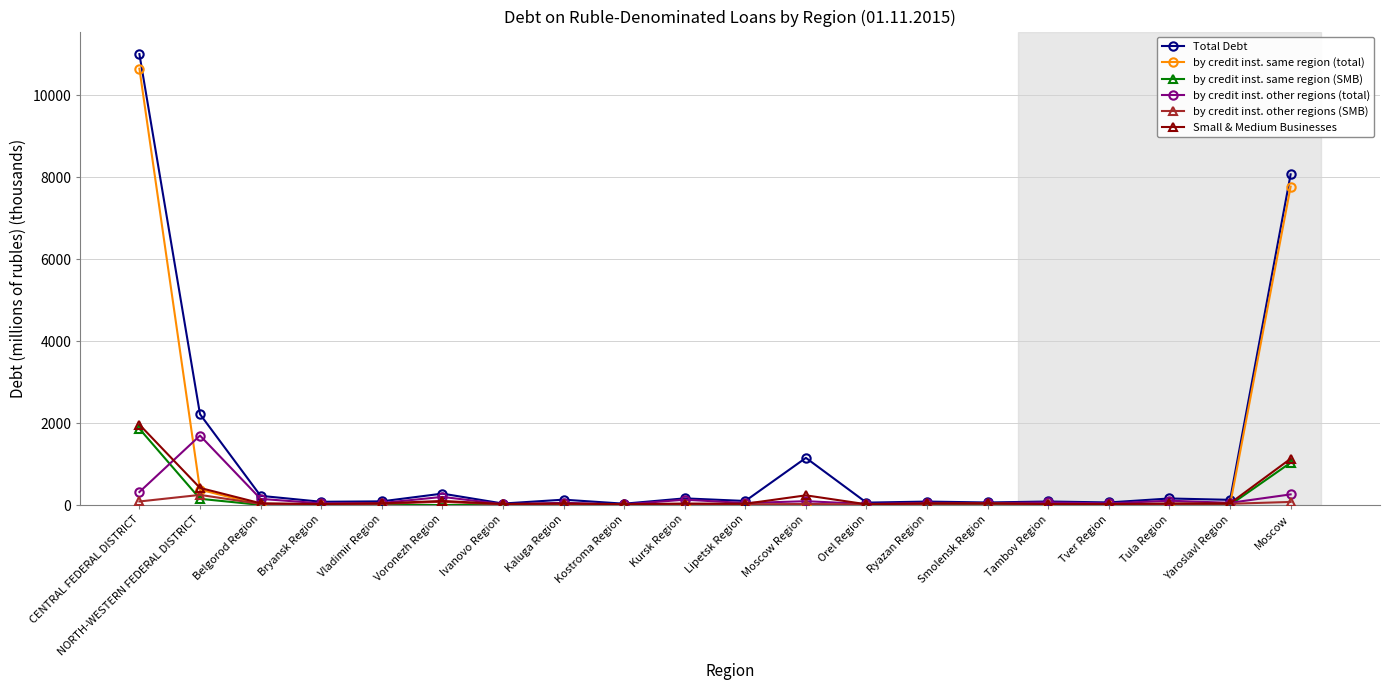

Between Ivanovo Region and Moscow Region, which series saw the biggest shift?

Total Debt